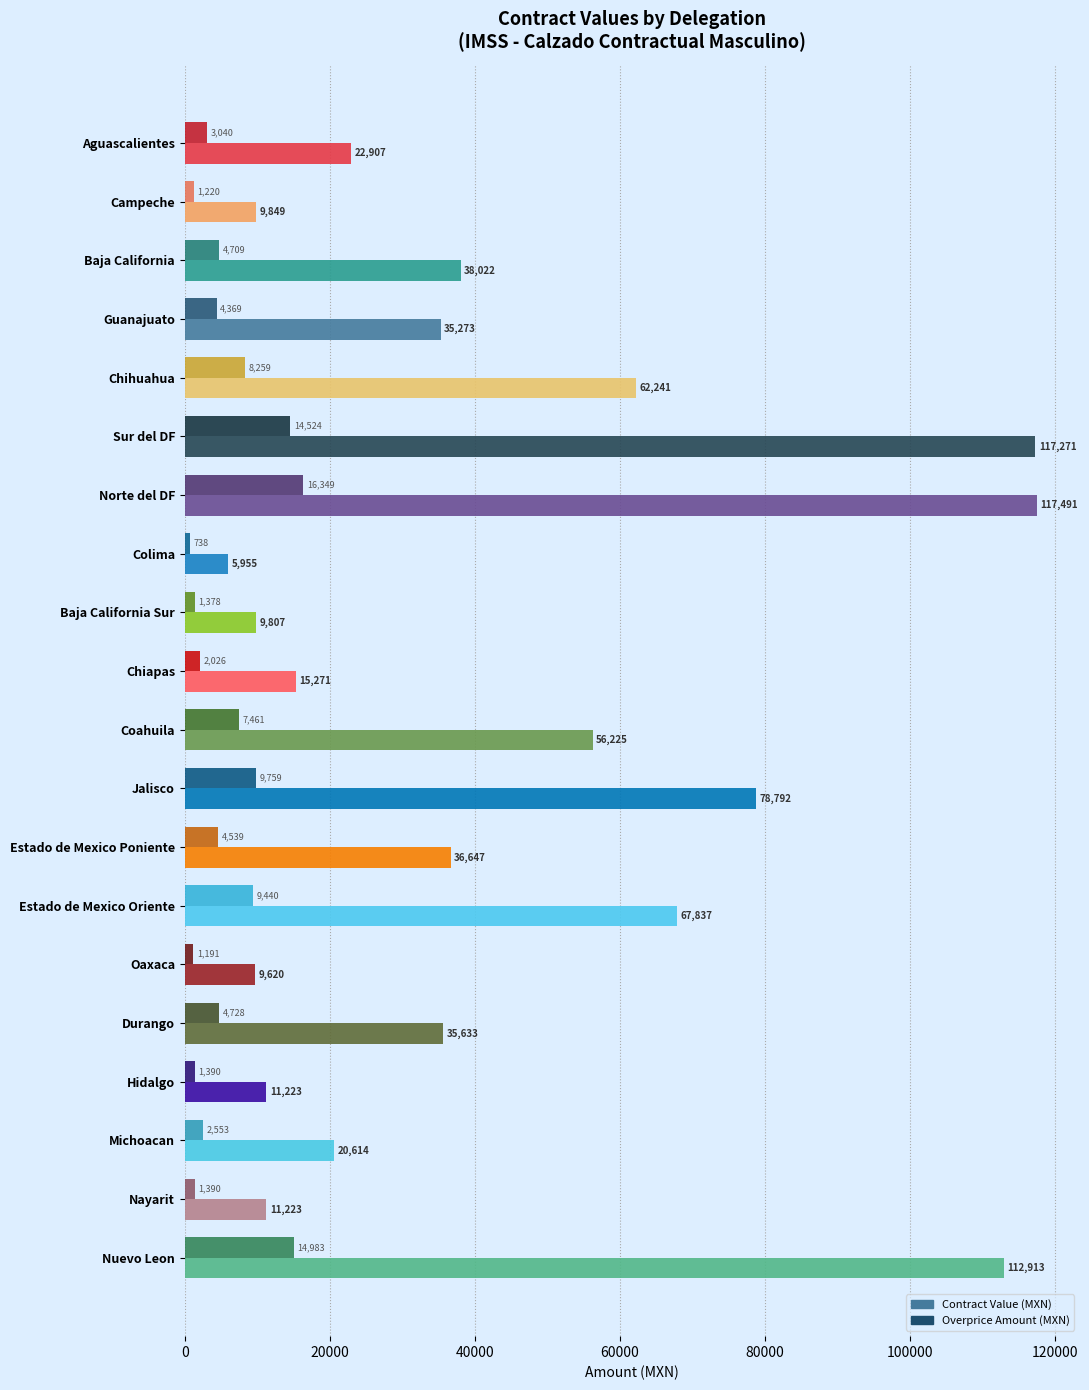

What is the maximum value shown in the chart?

117490.7